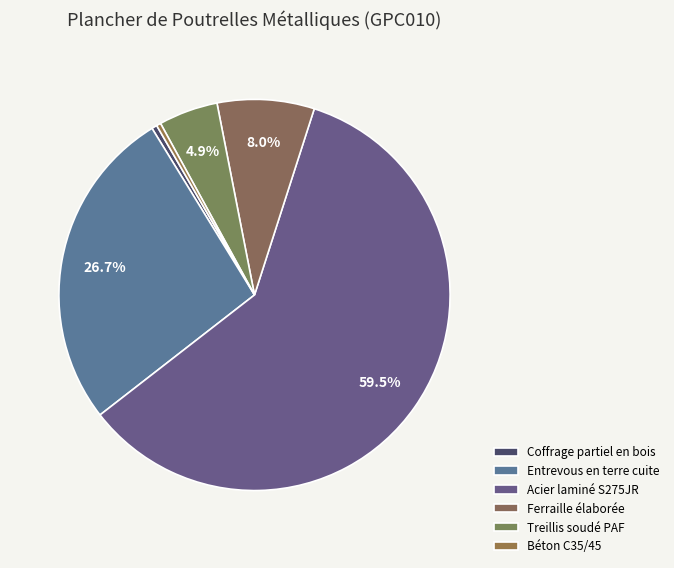

To the nearest percent, what is the average slice percentage?

17%